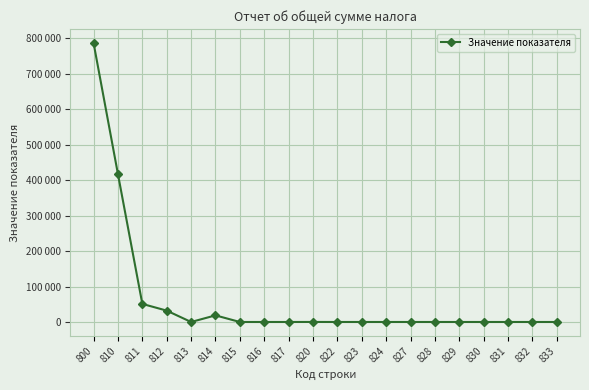

Does the chart have visible grid lines?

Yes